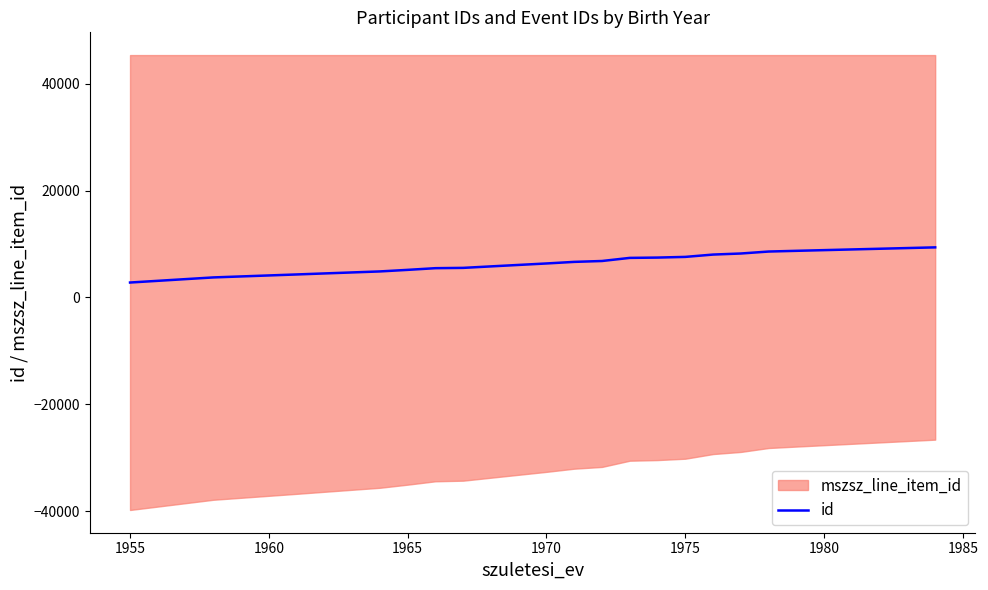

What is the value of the 11th point from the left?

6672